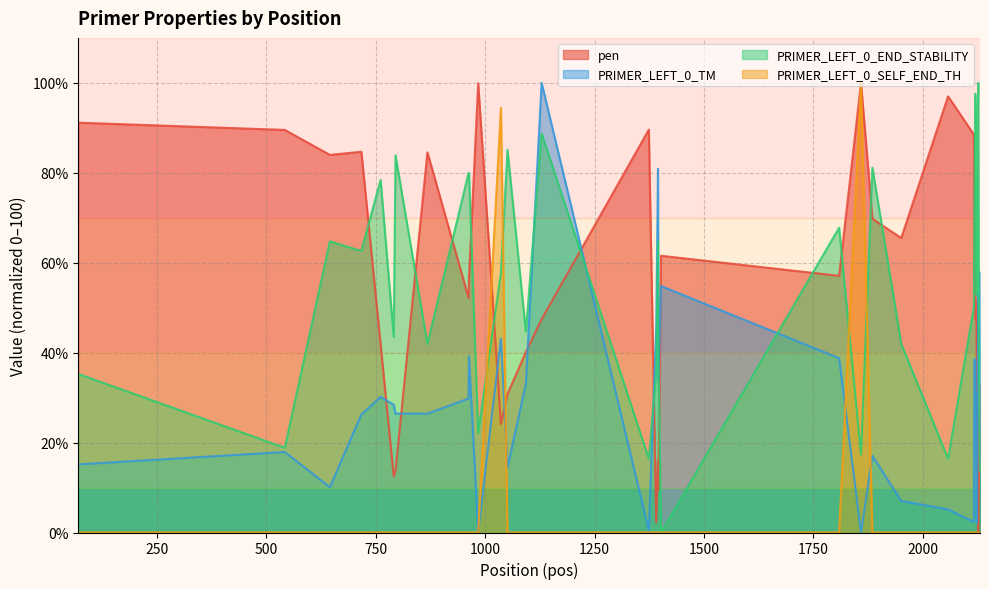

Is it true that PRIMER_LEFT_0_END_STABILITY equals 145.7 at 2121?

False